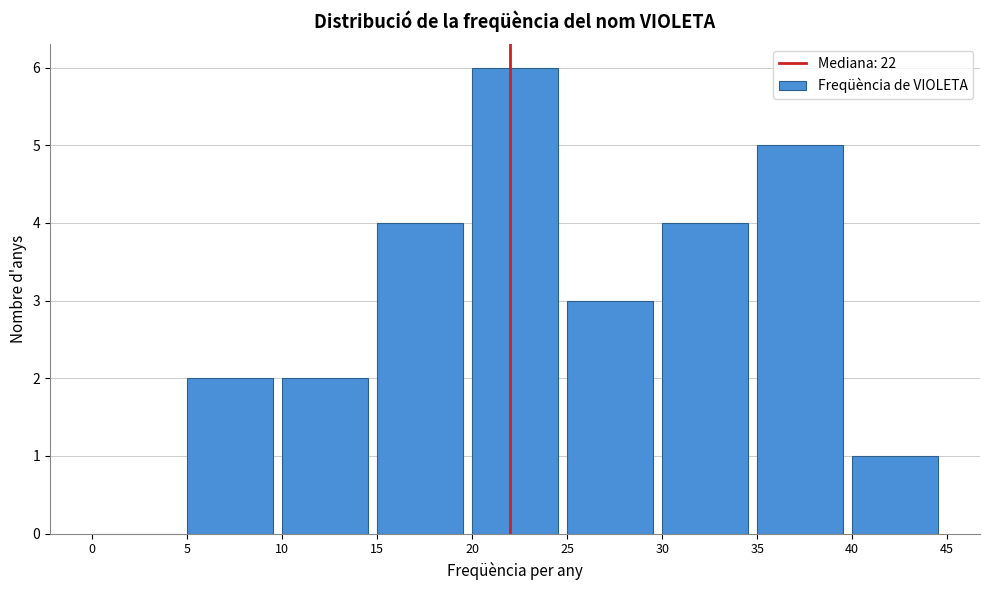

Which range on the x-axis has the tallest bar?

20 to 25